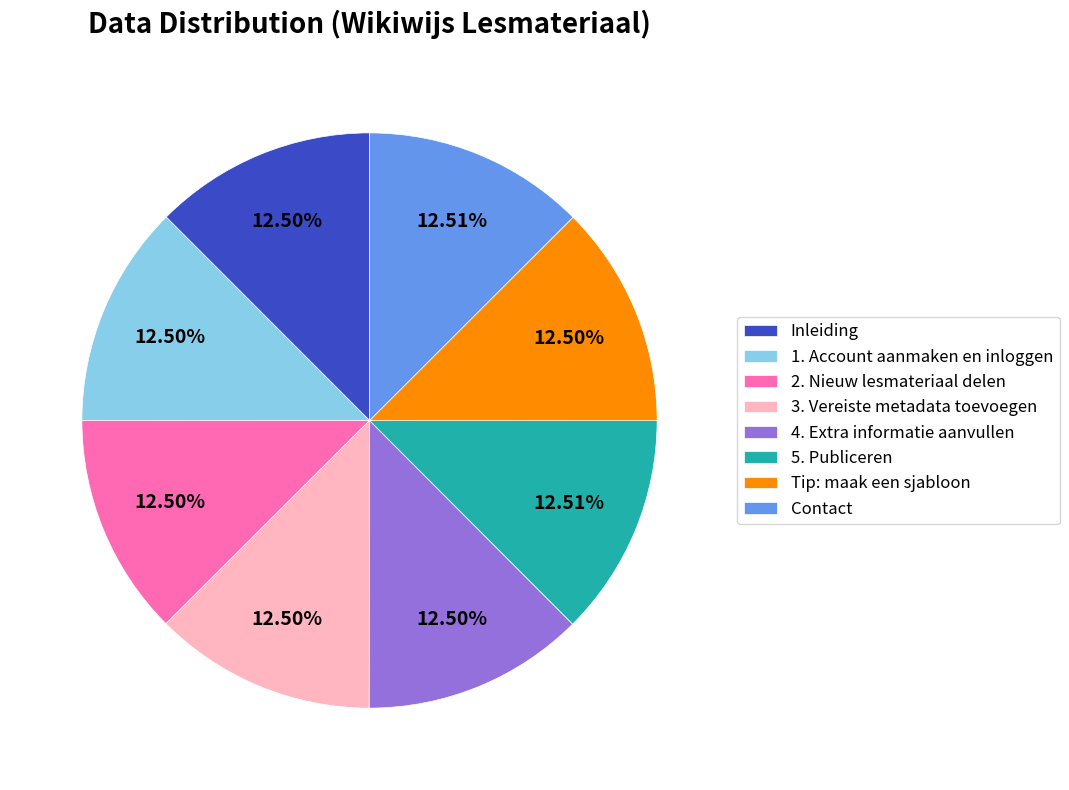

Does any single category account for the majority?

No